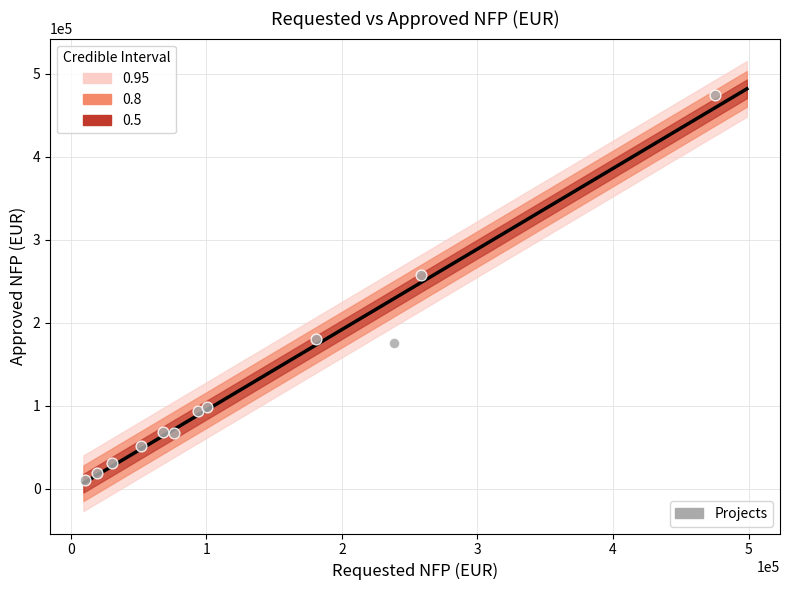

What is the average X value?

133609.3